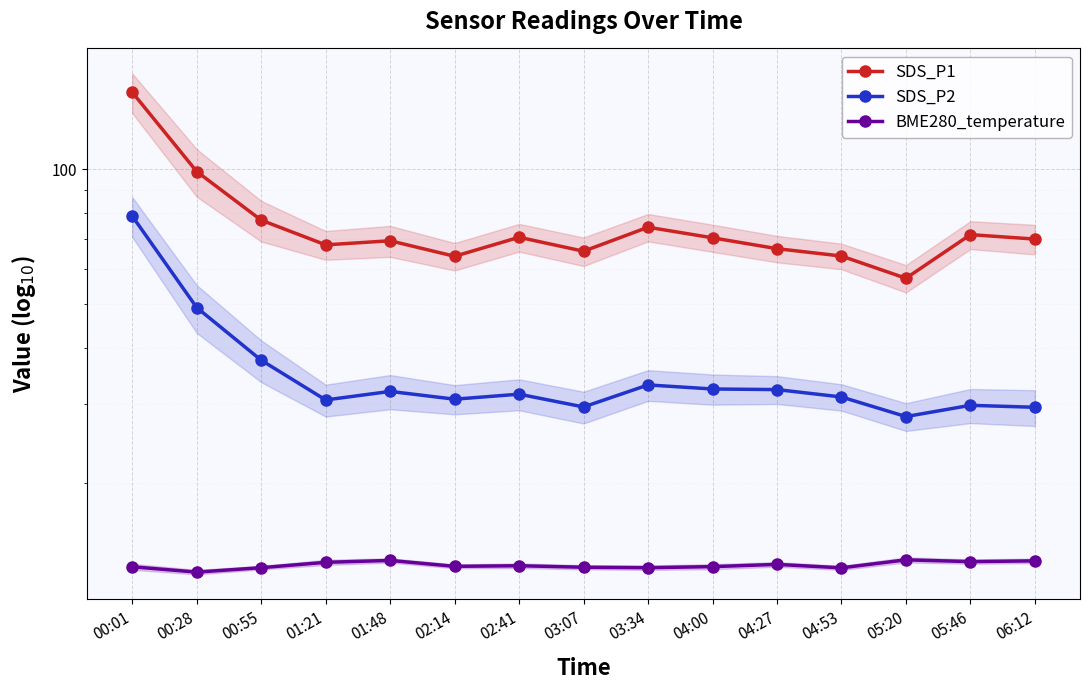

What are all the series names shown in the legend?

SDS_P1, SDS_P2, BME280_temperature